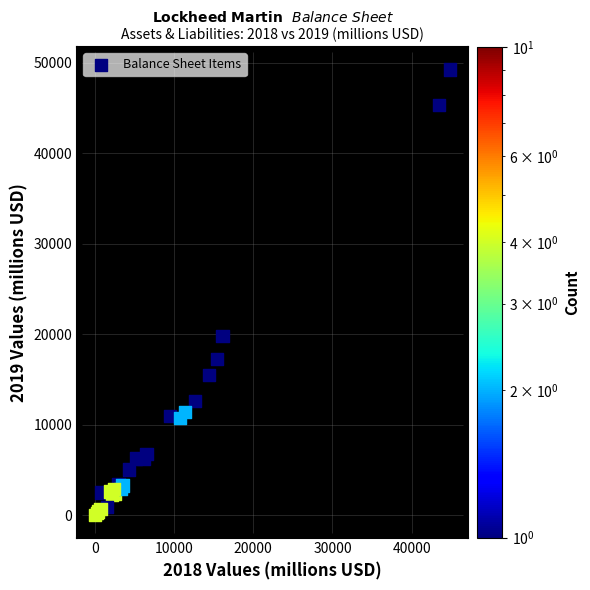

What Y value in the scatter plot is closest to 24637?

19803